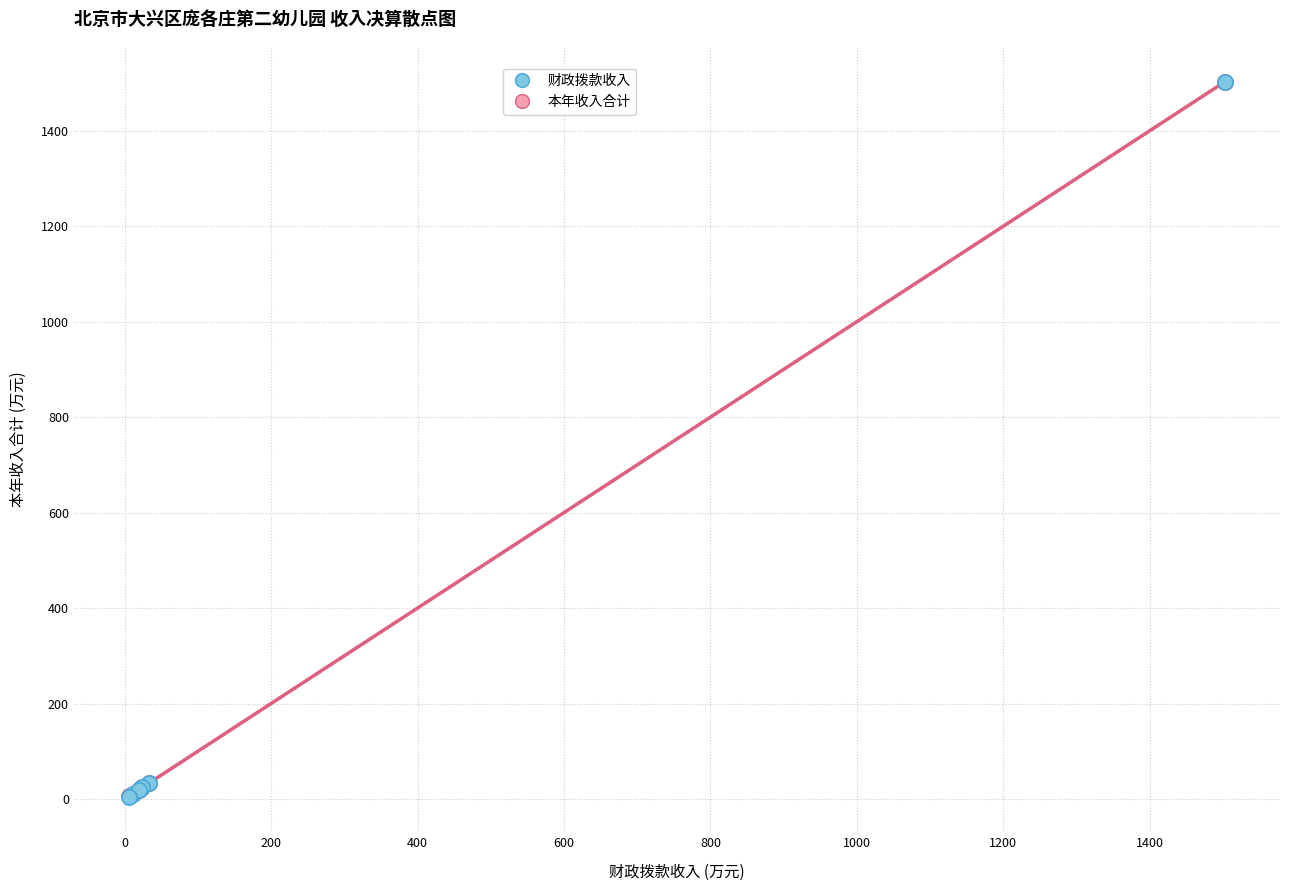

What are all the series names shown in the legend?

财政拨款收入, 本年收入合计